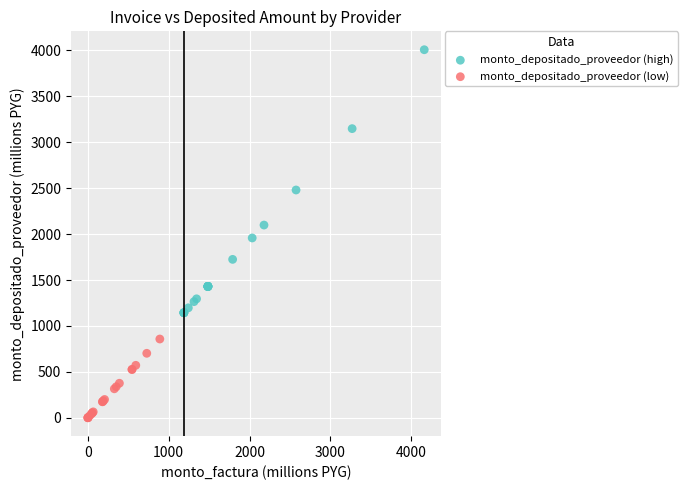

Which series has the largest Y range (max minus min)?

monto_depositado_proveedor (high)